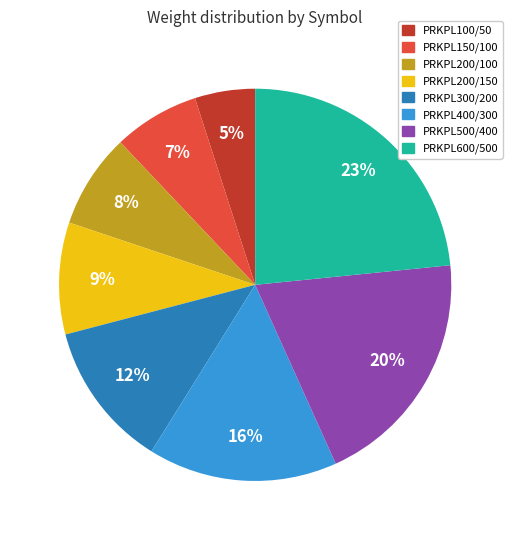

Is it true that PRKPL100/50 is 19% of the pie?

False